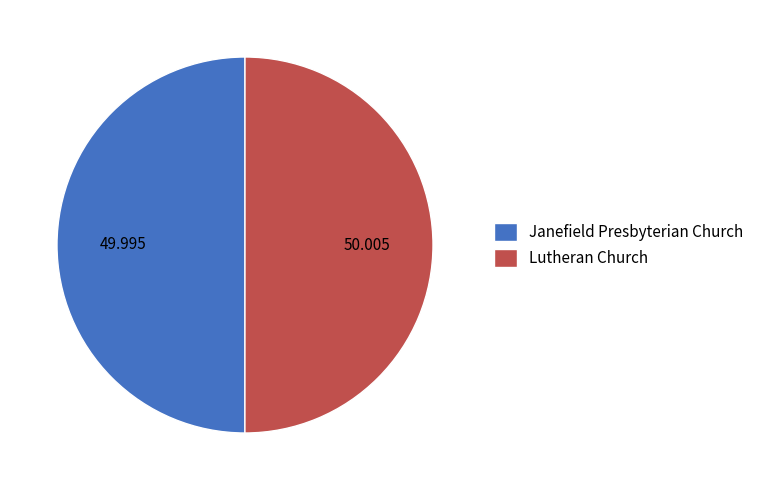

Do Janefield Presbyterian Church and Lutheran Church together represent more than half of the pie?

Yes